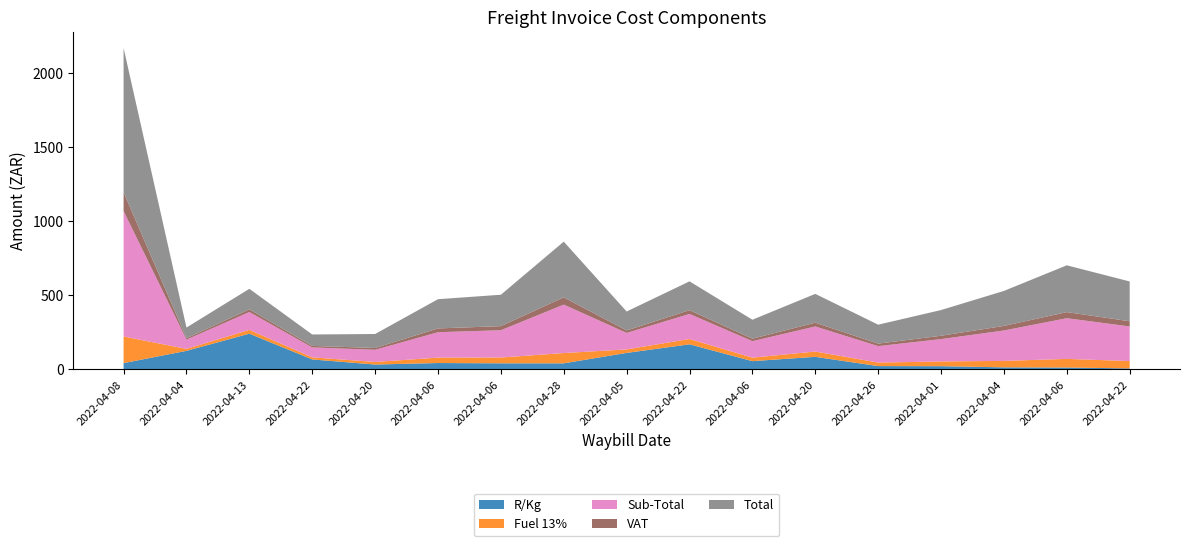

Reading left to right, extract all data points from this chart.

R/Kg: 2022-04-08=42.3	2022-04-04=125.0	2022-04-13=240.8	2022-04-22=67.0	2022-04-20=32.8	2022-04-06=42.8	2022-04-06=40.9	2022-04-28=40.8	2022-04-05=111.1	2022-04-22=169.0	2022-04-06=55.6	2022-04-20=84.5	2022-04-26=22.2	2022-04-01=21.5	2022-04-04=13.7	2022-04-06=12.5	2022-04-22=6.7
Fuel 13%: 2022-04-08=179.6	2022-04-04=13.3	2022-04-13=25.6	2022-04-22=14.2	2022-04-20=17.4	2022-04-06=36.4	2022-04-06=39.1	2022-04-28=69.3	2022-04-05=23.6	2022-04-22=35.9	2022-04-06=23.6	2022-04-20=35.9	2022-04-26=23.6	2022-04-01=32.0	2022-04-04=43.5	2022-04-06=58.2	2022-04-22=49.5
Sub-Total: 2022-04-08=845.8	2022-04-04=62.5	2022-04-13=120.4	2022-04-22=67.0	2022-04-20=81.9	2022-04-06=171.3	2022-04-06=184.1	2022-04-28=326.6	2022-04-05=111.1	2022-04-22=169.0	2022-04-06=111.1	2022-04-20=169.0	2022-04-26=111.1	2022-04-01=150.7	2022-04-04=205.1	2022-04-06=274.4	2022-04-22=233.3
VAT: 2022-04-08=126.9	2022-04-04=9.4	2022-04-13=18.1	2022-04-22=10.1	2022-04-20=12.3	2022-04-06=25.7	2022-04-06=27.6	2022-04-28=49.0	2022-04-05=16.7	2022-04-22=25.4	2022-04-06=16.7	2022-04-20=25.4	2022-04-26=16.7	2022-04-01=22.6	2022-04-04=30.8	2022-04-06=41.2	2022-04-22=35.0
Total: 2022-04-08=972.6	2022-04-04=71.9	2022-04-13=138.5	2022-04-22=77.1	2022-04-20=94.2	2022-04-06=197.0	2022-04-06=211.7	2022-04-28=375.6	2022-04-05=127.8	2022-04-22=194.4	2022-04-06=127.8	2022-04-20=194.4	2022-04-26=127.8	2022-04-01=173.3	2022-04-04=235.9	2022-04-06=315.5	2022-04-22=268.3